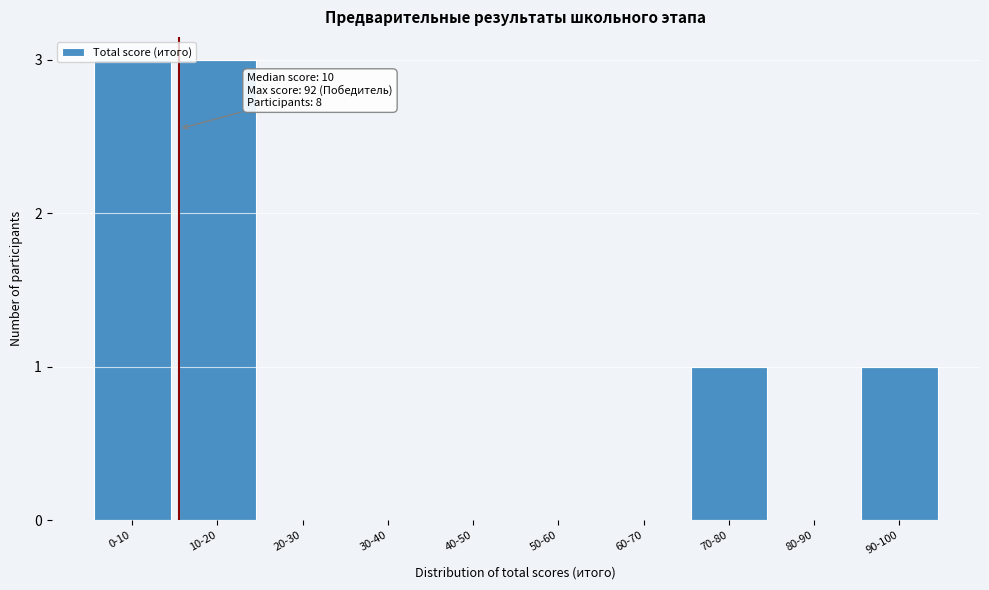

Is it true that the value at 60-70 is 0?

True